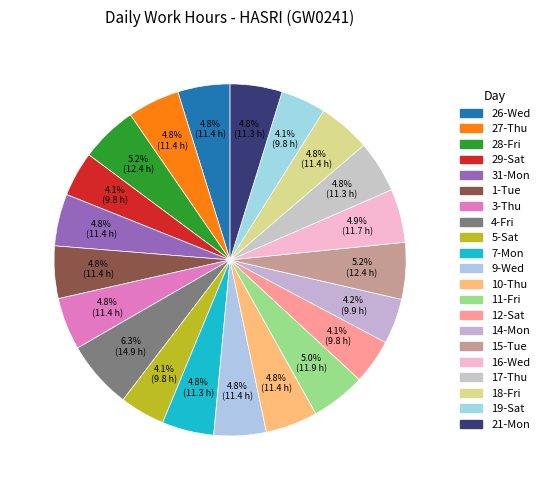

Is there any slice that represents more than half of the pie?

No